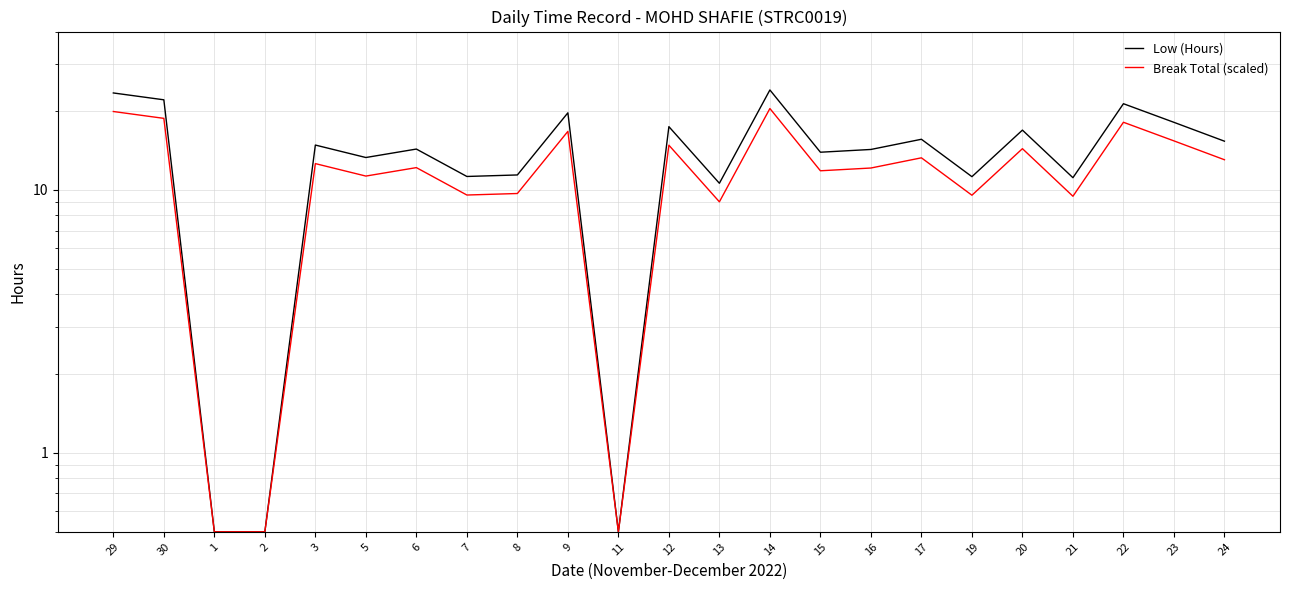

Rank the series at 9 from highest to lowest value.

Low (Hours), Break Total (scaled)